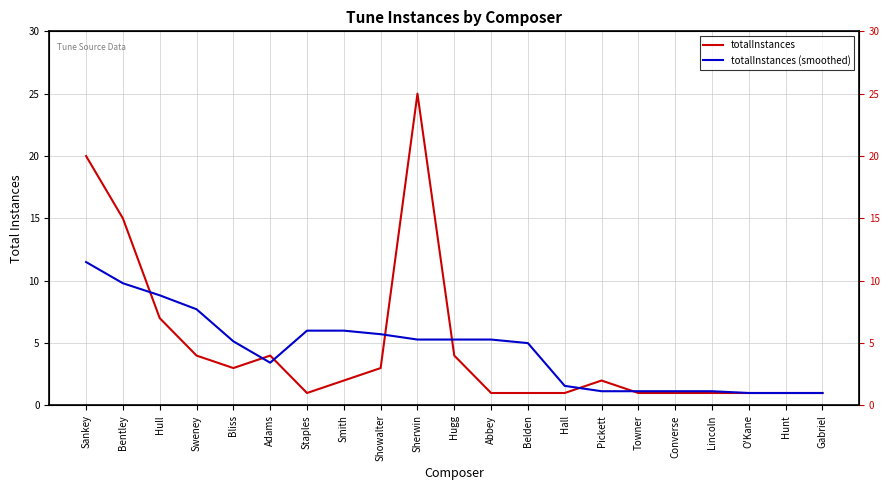

Is it true that totalInstances equals 2.5 at Hugg?

False